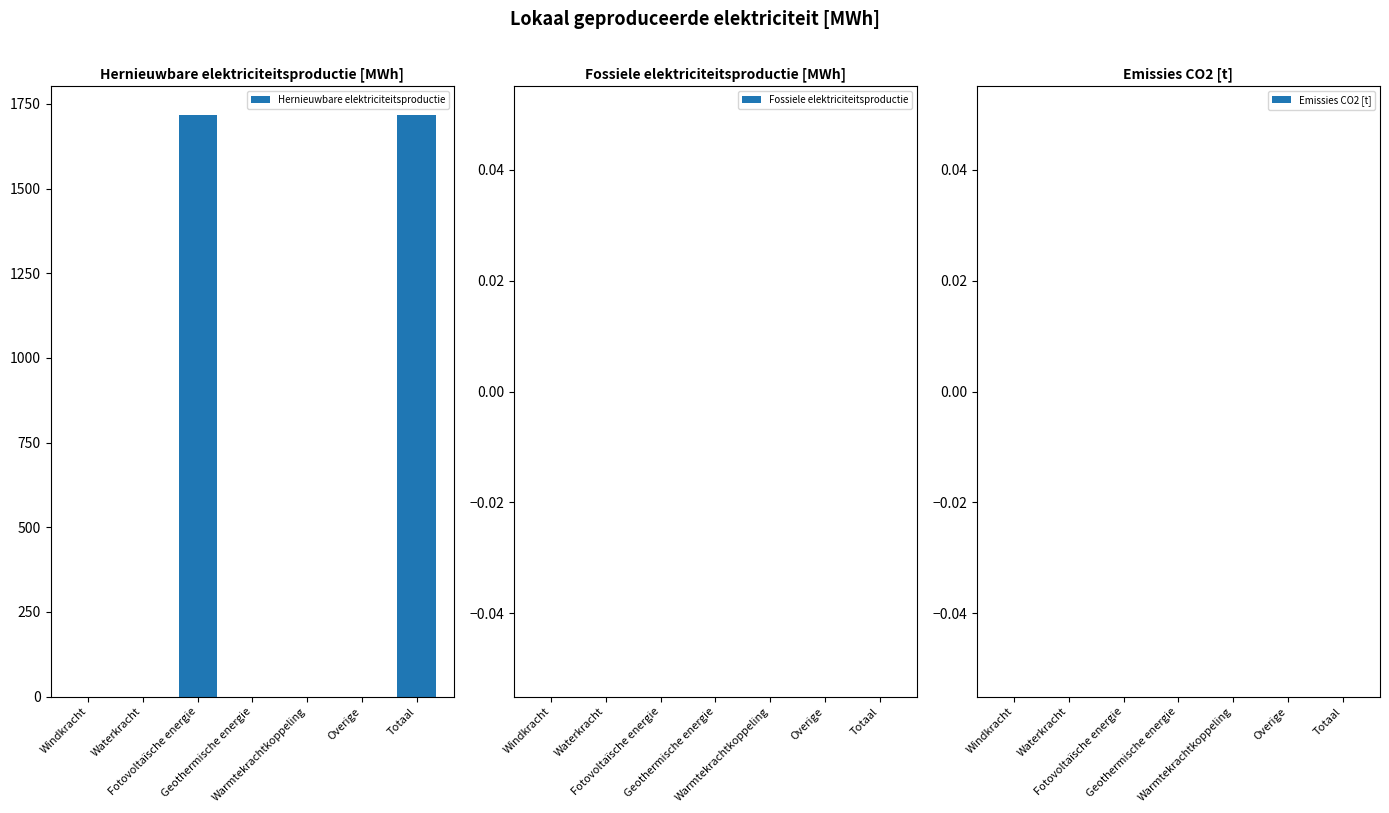

Does the chart contain stacked bars?

No